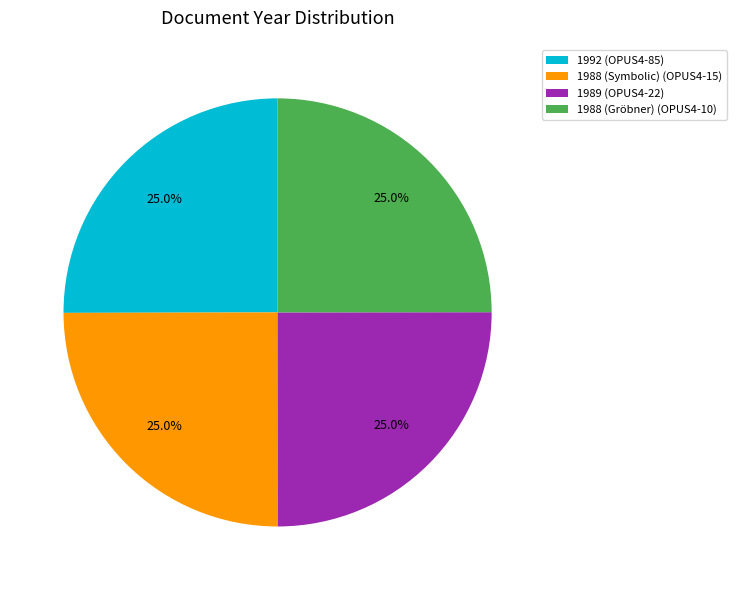

To the nearest percent, what portion does 1988 (Symbolic) represent?

25%